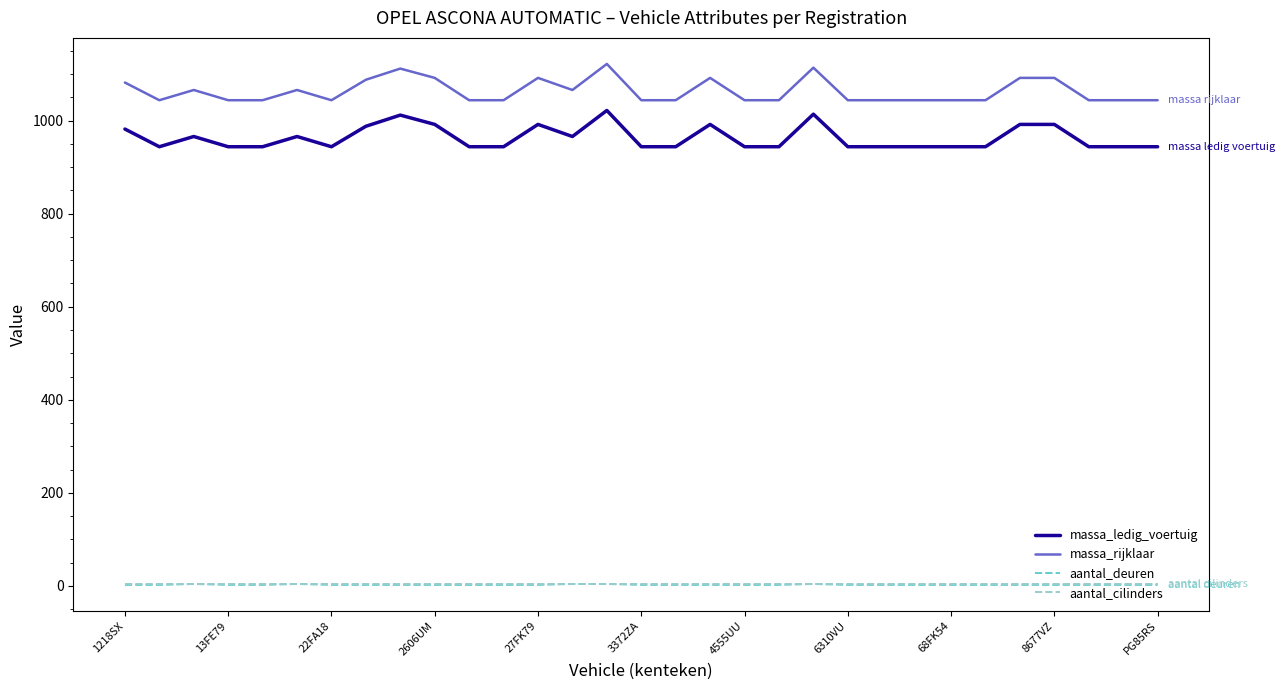

Which series has the largest total across all categories?

massa_rijklaar